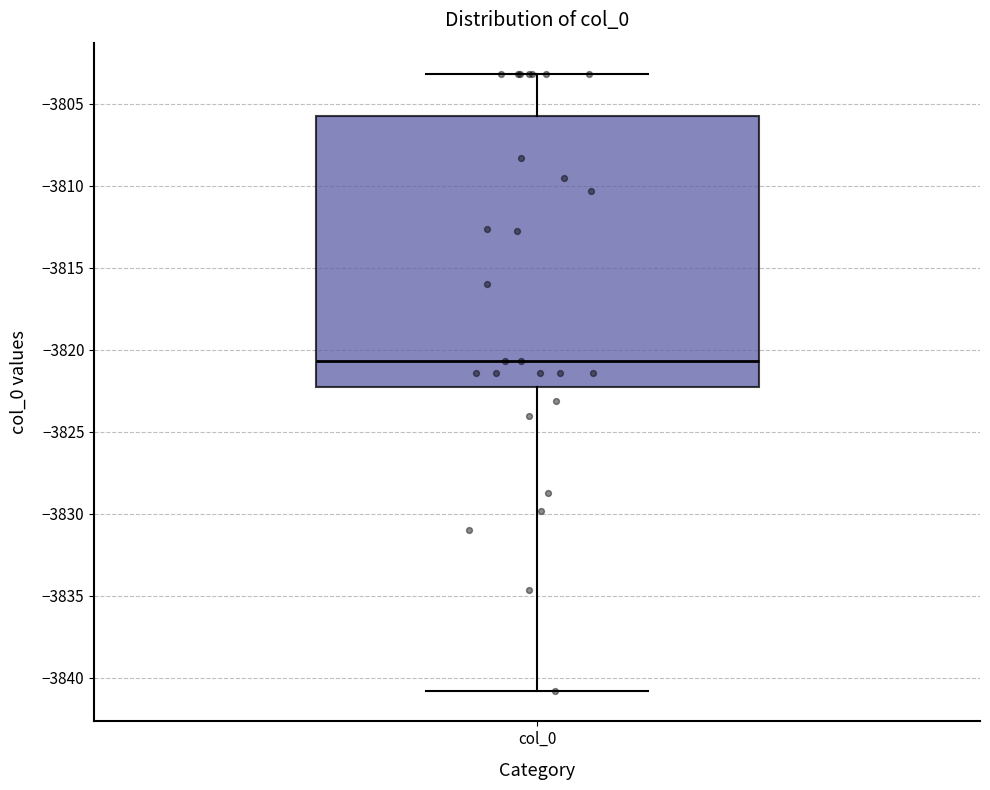

Where is the upper edge of the box for col_0 on the y-axis? The values are not printed on the chart, so give them approximately, as read against the axis.

-3806.0